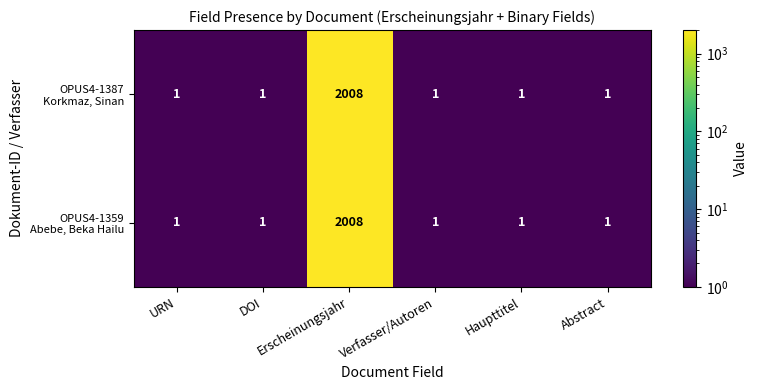

Count the number of categories in the chart.

6